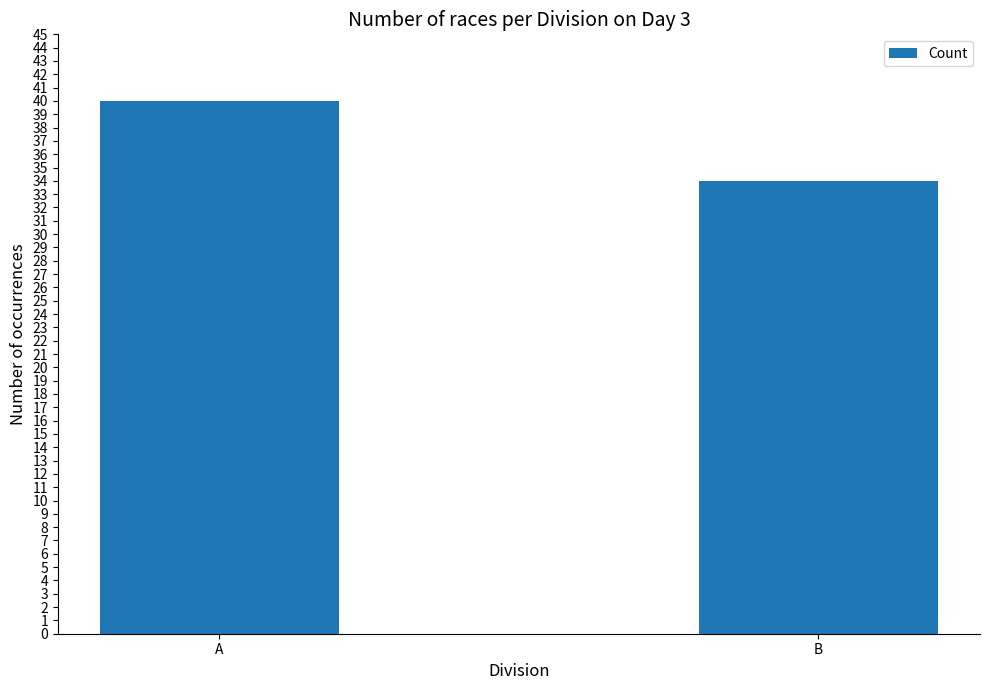

What is the difference between the values at B and A?

6